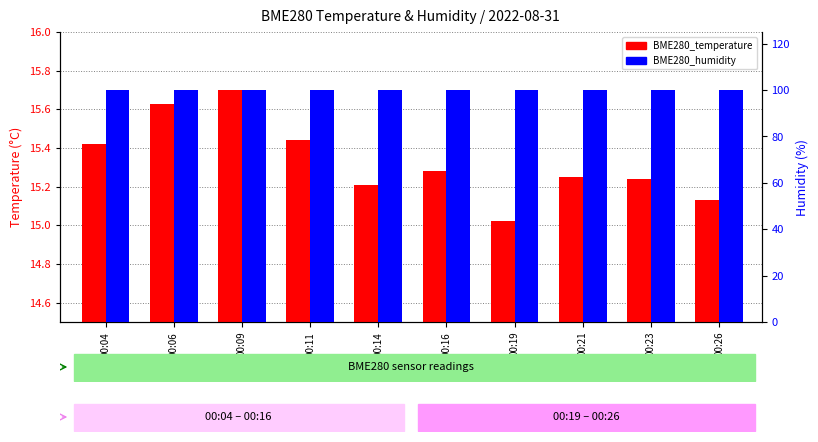

Rank the series by their maximum value, from lowest to highest.

BME280_temperature, BME280_humidity